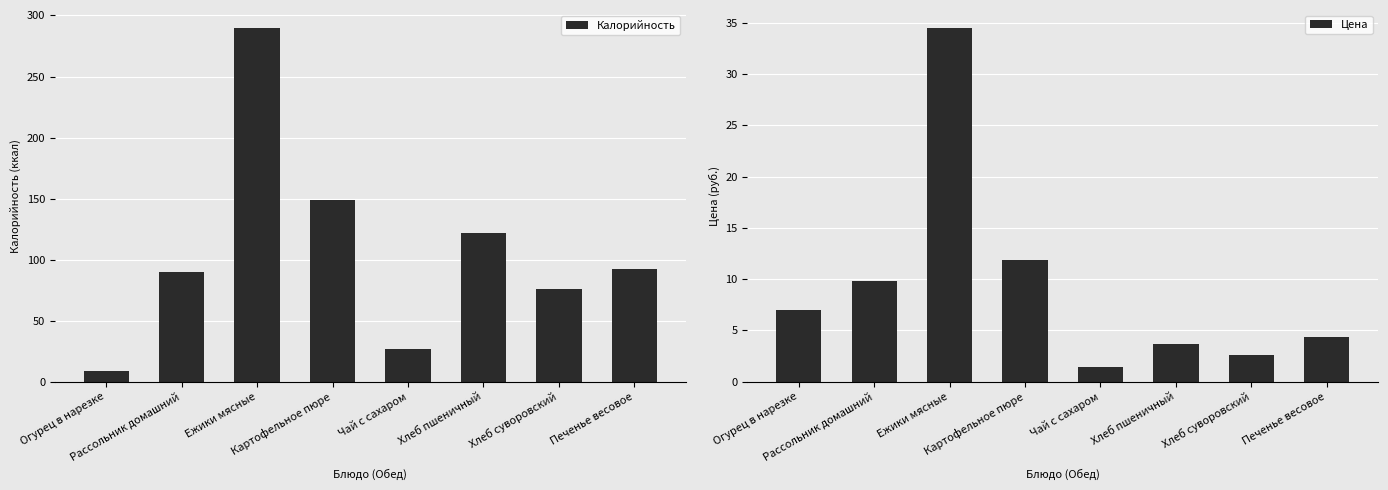

What is the maximum value shown in the chart?

290.0